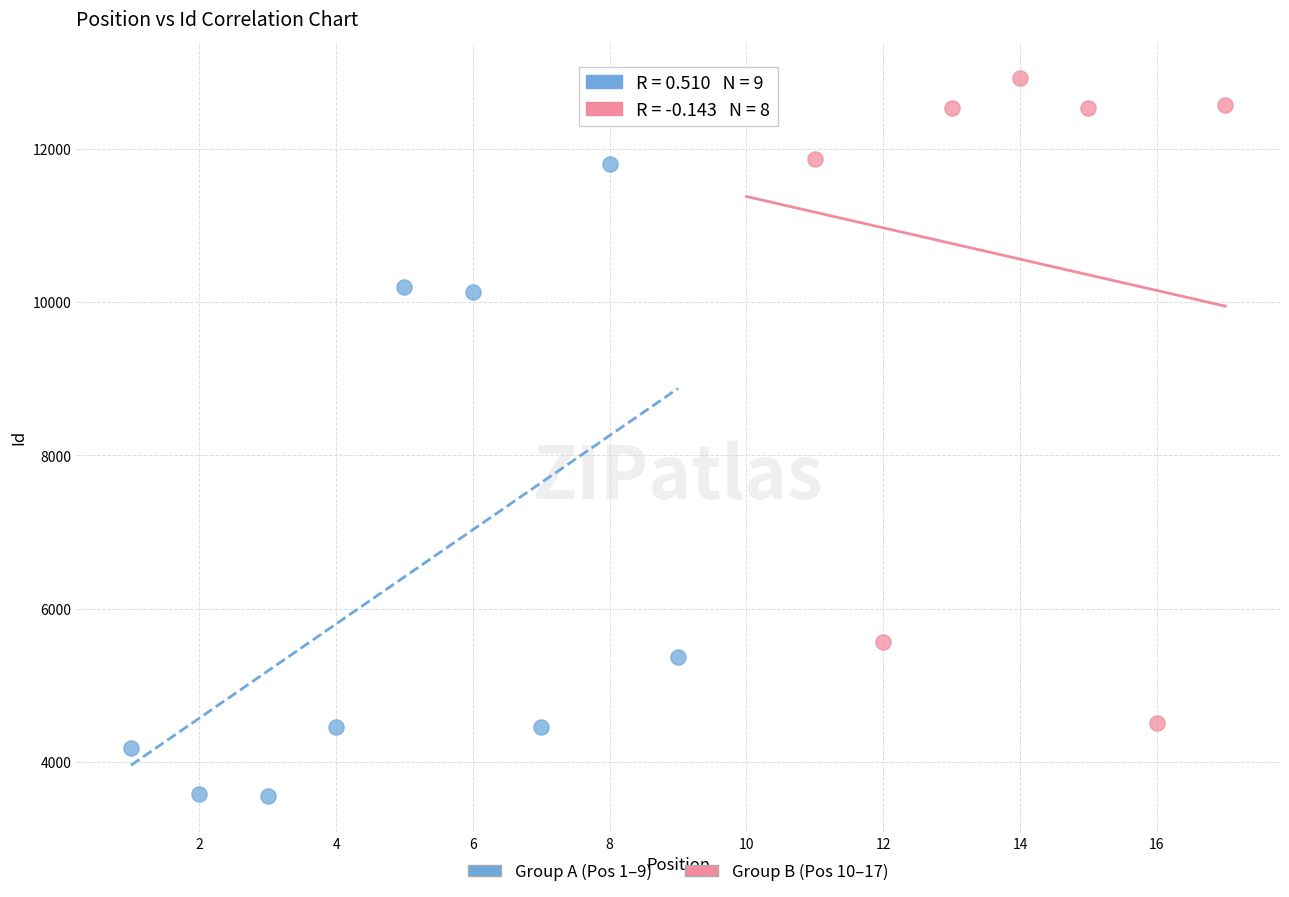

Which series reaches the minimum Y coordinate?

Group A (Pos 1–9)